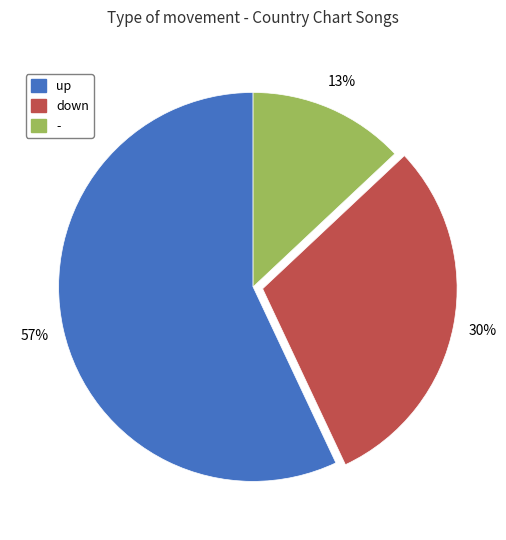

Rank the categories by value from highest to lowest.

up, down, -